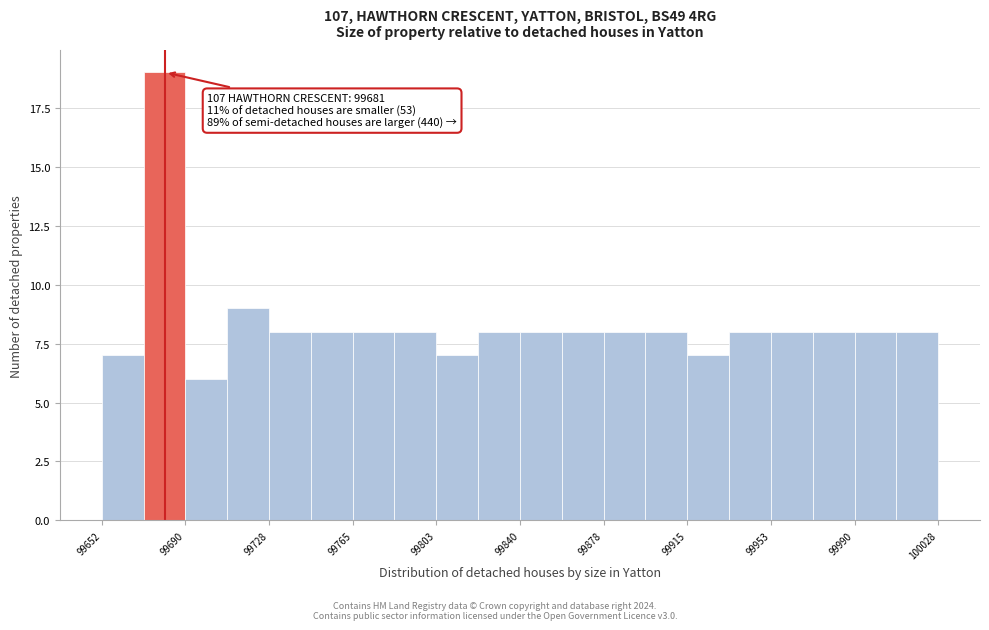

Around what value on the x-axis is the tallest bar? Give the approximate position of its centre, as read against the axis.

99680